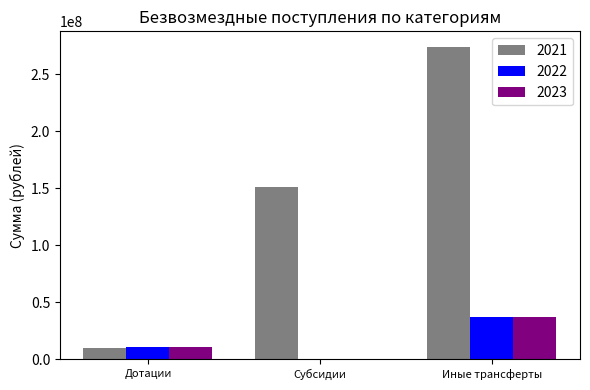

What is the highest value of the 2021 series?

273731804.2